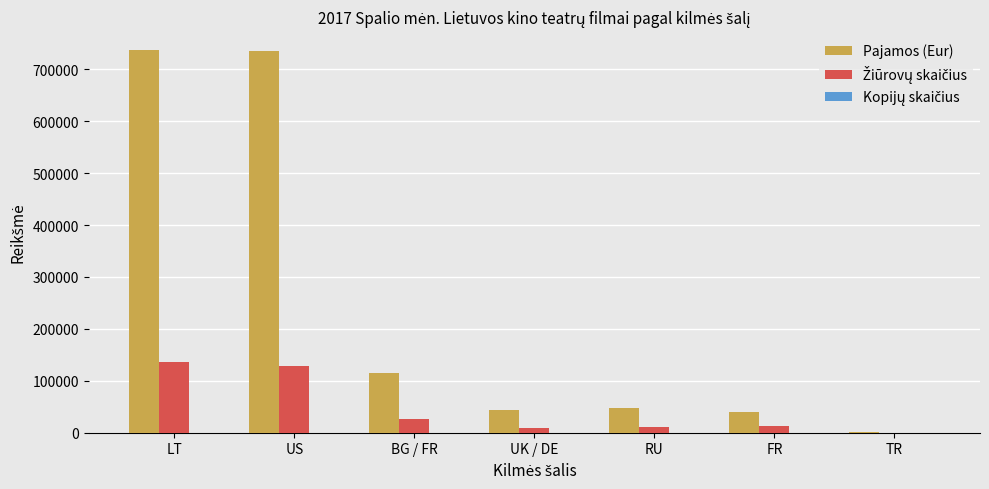

How many data points in Pajamos (Eur) are above 47691?

4